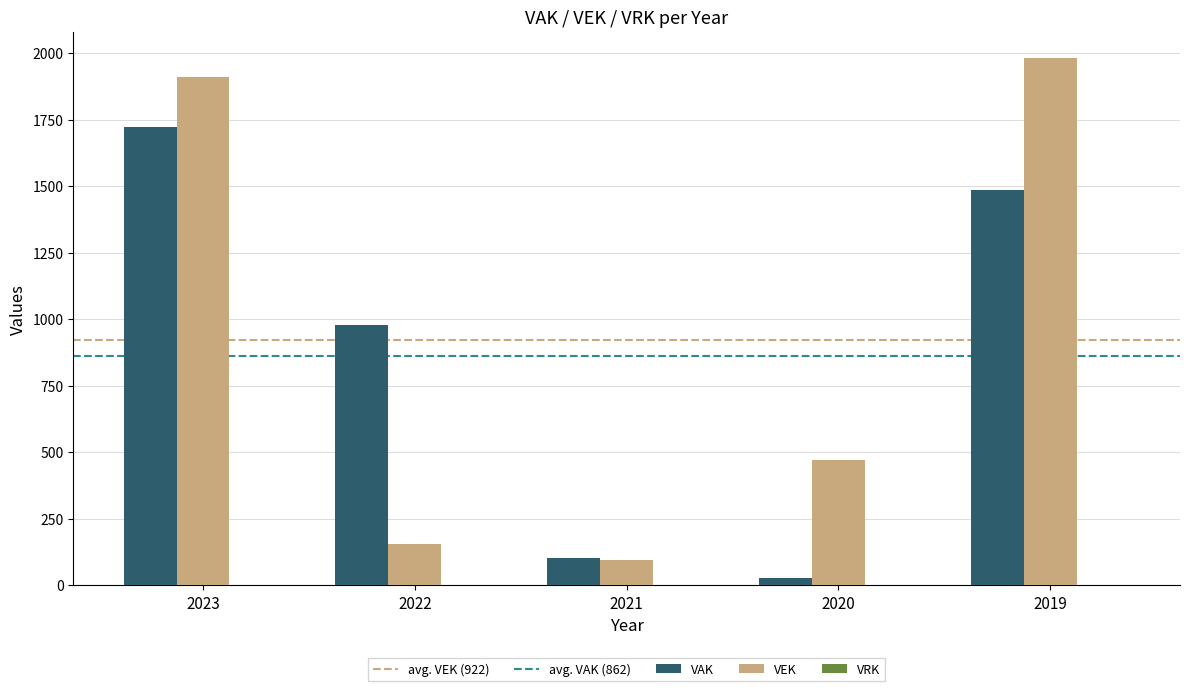

How many categories are shown in the chart?

5